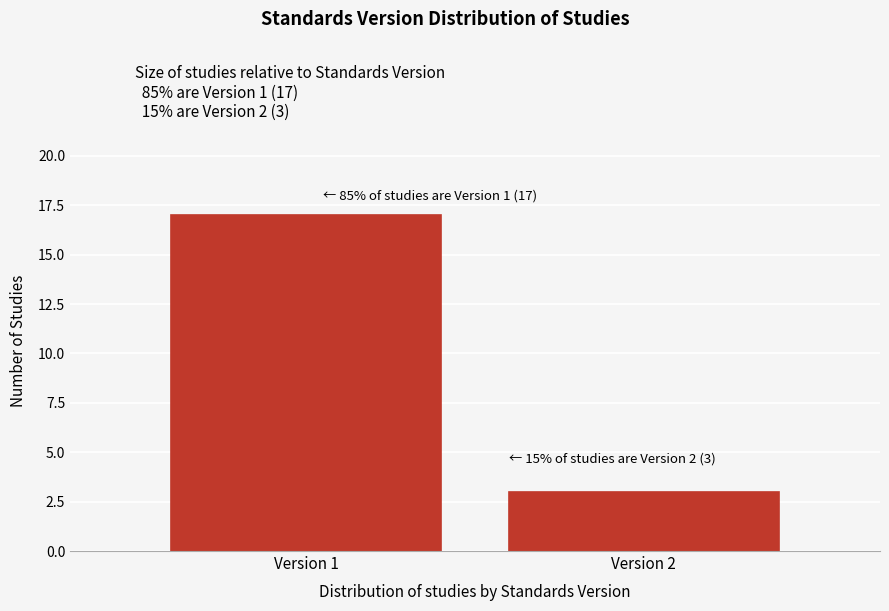

Reading left to right, extract all data points from this chart.

Version 1=17	Version 2=3